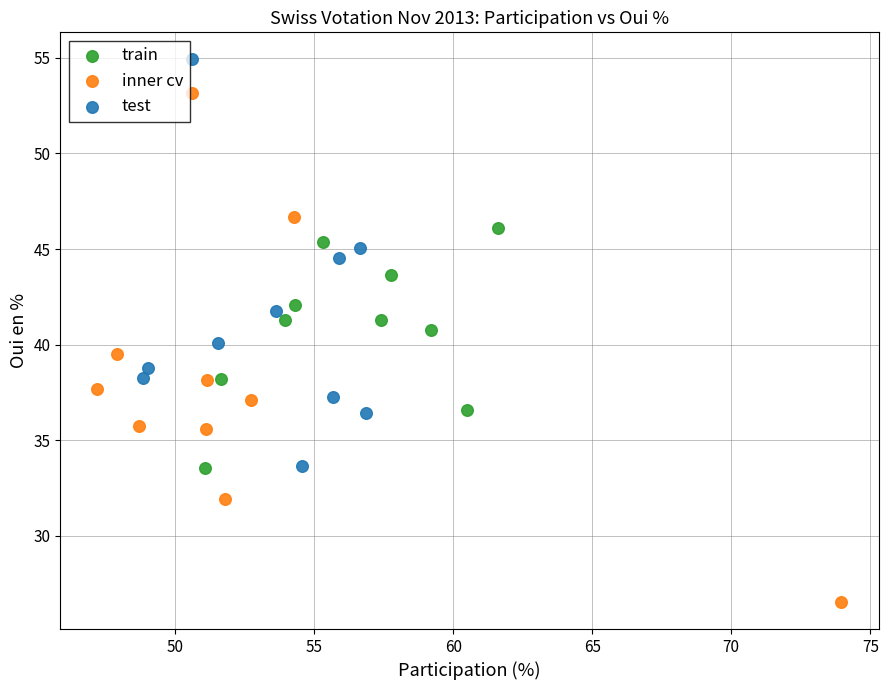

What are all the series names shown in the legend?

train, inner cv, test